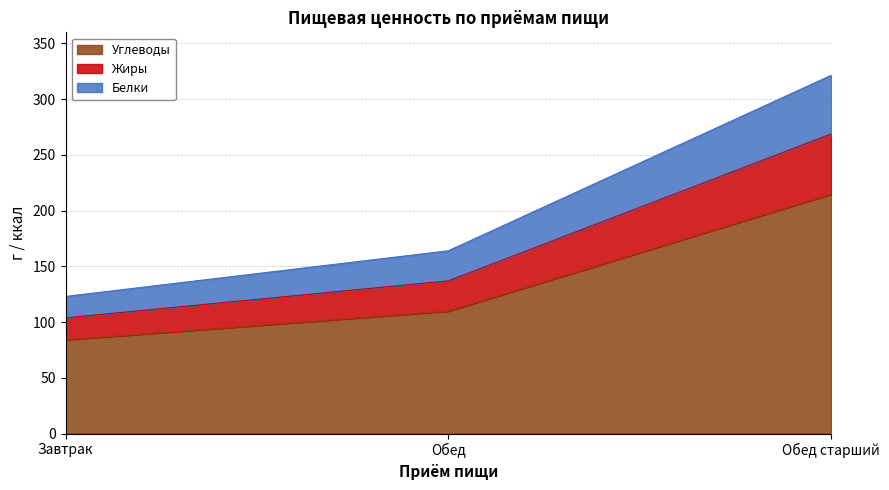

At how many categories does at least one series exceed 167?

1